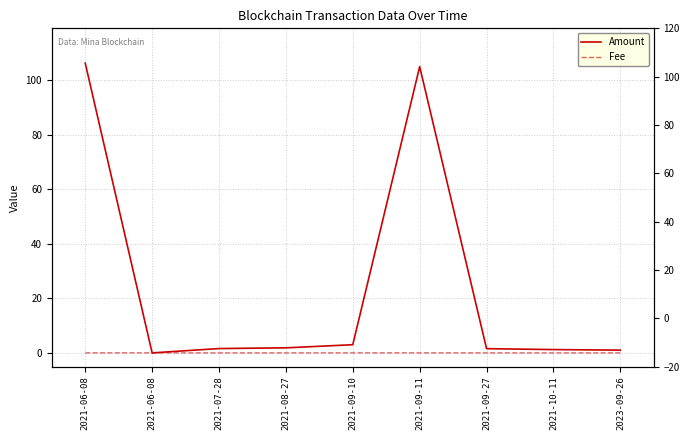

Reading right to left, transcribe all the data shown in this chart.

Amount: 2023-09-26=1.0	2021-10-11=1.2	2021-09-27=1.5	2021-09-11=105.0	2021-09-10=3.0	2021-08-27=1.9	2021-07-28=1.6	2021-06-08=0.0	2021-06-08=106.3
Fee: 2023-09-26=0.0	2021-10-11=0.0	2021-09-27=0.0	2021-09-11=0.0	2021-09-10=0.0	2021-08-27=0.0	2021-07-28=0.0	2021-06-08=0.0	2021-06-08=0.0